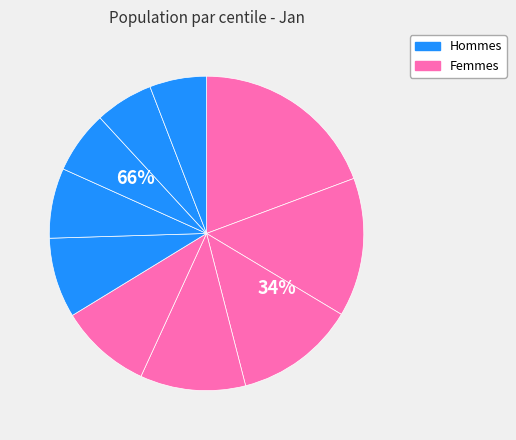

True or false: pct95 accounts for 6% of the total.

True